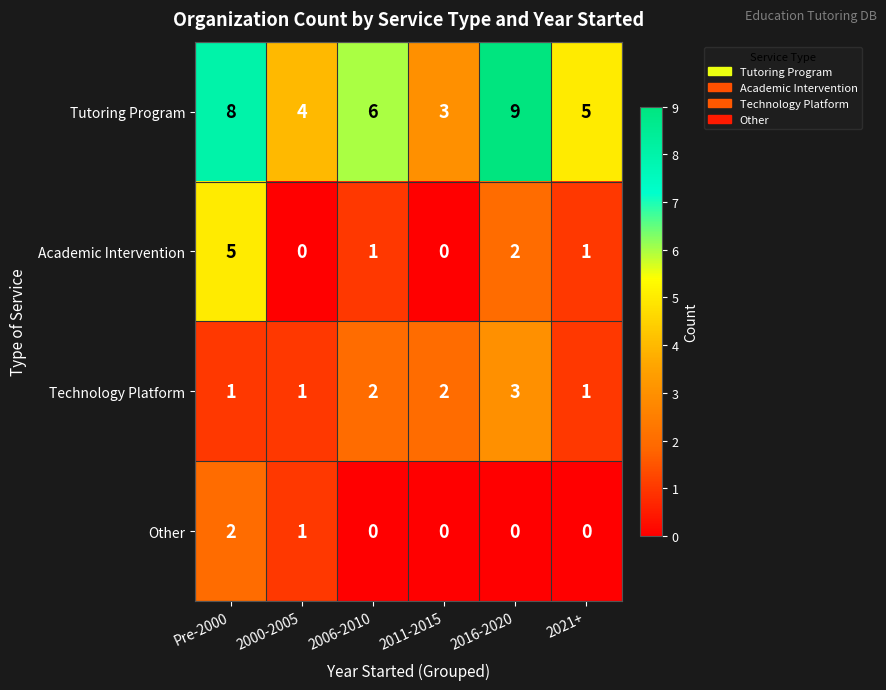

What is the sum of all Tutoring Program values?

35